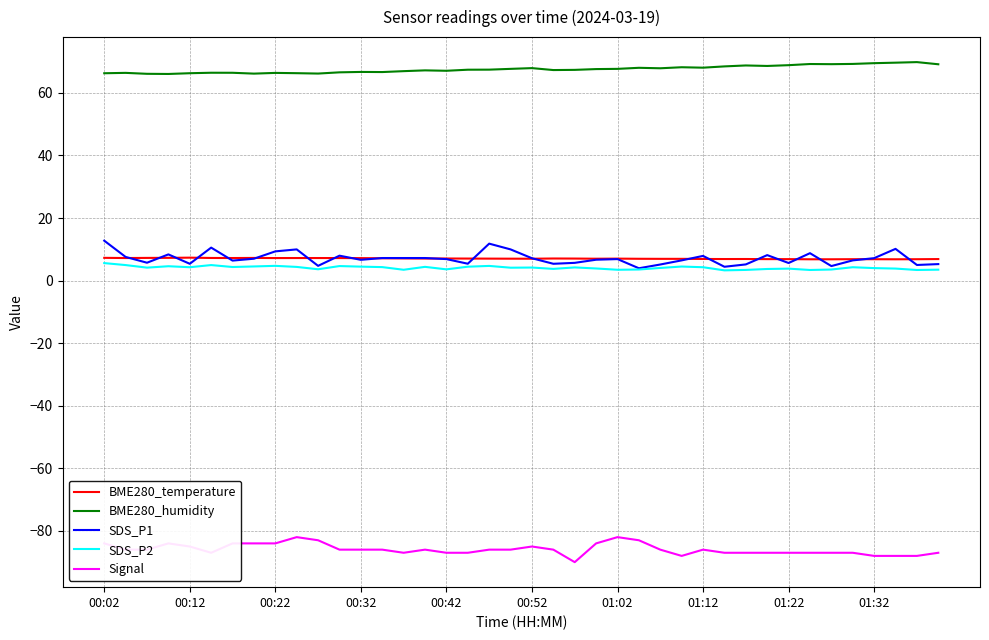

True or false: BME280_humidity and Signal cross at least once.

False